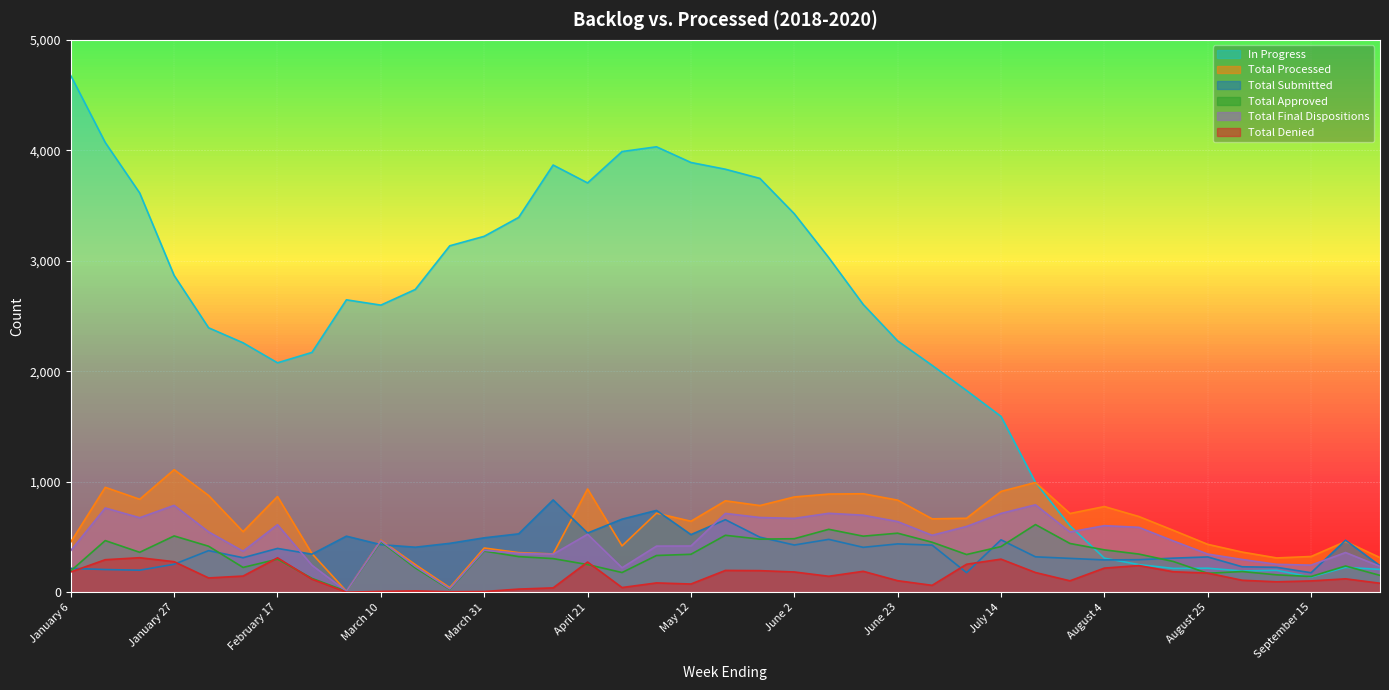

Reading right to left, extract all data points from this chart.

Total Submitted: 240	471	177	226	231	320	309	295	293	307	321	475	178	427	438	407	479	428	499	657	522	741	662	536	836	529	493	443	408	431	508	345	397	313	377	254	200	206	217
Total Approved: 153	238	143	158	188	172	279	346	384	442	613	414	342	453	535	508	570	485	481	516	344	333	179	251	305	323	373	26	221	458	9	126	300	225	417	510	362	468	194
Total Processed: 314	460	324	311	364	434	561	686	776	713	994	913	670	665	834	892	889	863	785	828	643	716	420	935	347	359	401	42	251	471	10	350	867	549	876	1110	842	950	455
In Progress: 207	226	138	199	193	218	216	251	309	602	994	1592	1826	2054	2275	2605	3029	3426	3746	3829	3890	4032	3989	3705	3867	3393	3222	3136	2741	2599	2647	2171	2077	2258	2394	2867	3614	4071	4676
Total Denied: 82	122	103	95	109	174	186	242	219	104	179	300	254	63	105	190	145	184	196	198	75	85	43	274	40	29	7	5	13	8	1	119	312	147	130	277	313	295	184
Total Final Dispositions: 235	360	246	253	297	346	465	588	603	546	792	714	596	516	640	698	715	669	677	714	419	418	222	525	345	352	380	31	234	466	10	245	612	372	547	787	675	763	378